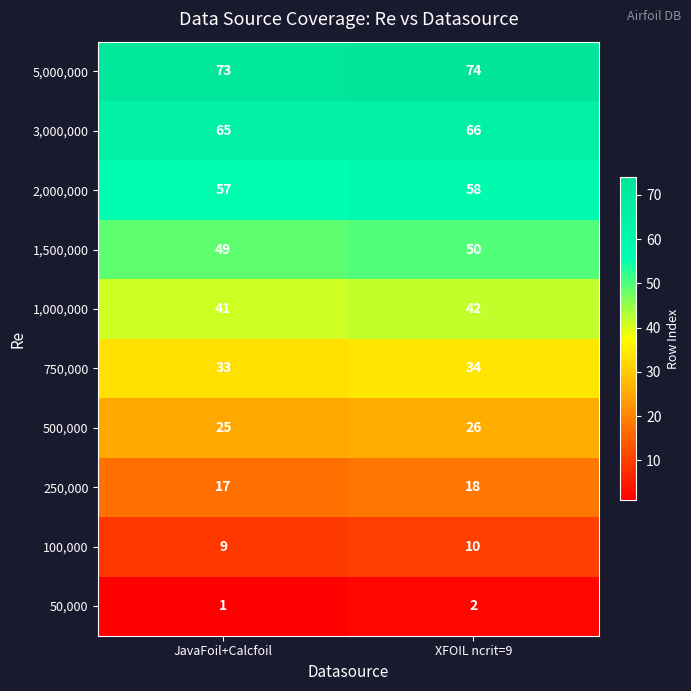

Reading left to right, extract all data points from this chart.

5,000,000: JavaFoil+Calcfoil=73	XFOIL ncrit=9=74
3,000,000: JavaFoil+Calcfoil=65	XFOIL ncrit=9=66
2,000,000: JavaFoil+Calcfoil=57	XFOIL ncrit=9=58
1,500,000: JavaFoil+Calcfoil=49	XFOIL ncrit=9=50
1,000,000: JavaFoil+Calcfoil=41	XFOIL ncrit=9=42
750,000: JavaFoil+Calcfoil=33	XFOIL ncrit=9=34
500,000: JavaFoil+Calcfoil=25	XFOIL ncrit=9=26
250,000: JavaFoil+Calcfoil=17	XFOIL ncrit=9=18
100,000: JavaFoil+Calcfoil=9	XFOIL ncrit=9=10
50,000: JavaFoil+Calcfoil=1	XFOIL ncrit=9=2